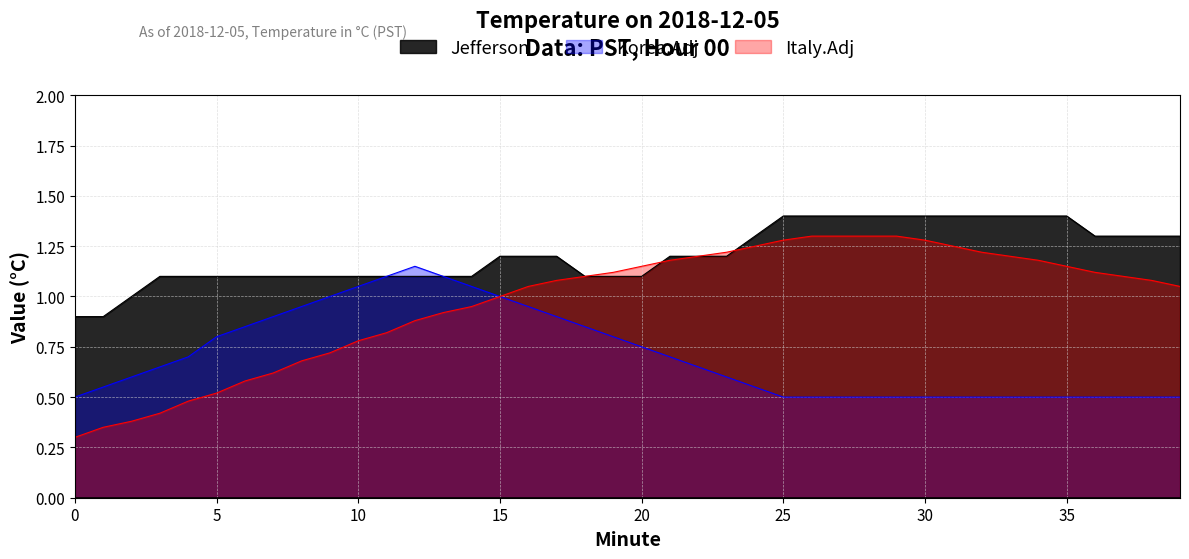

True or false: Jefferson has a value of 1.3 at 38.

True